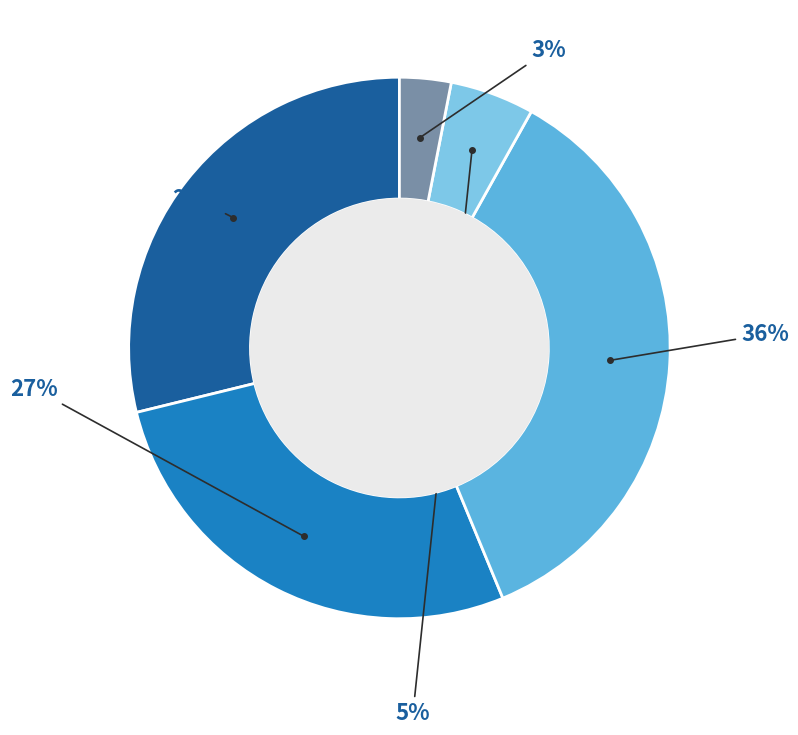

Count the number of slices in the pie.

5